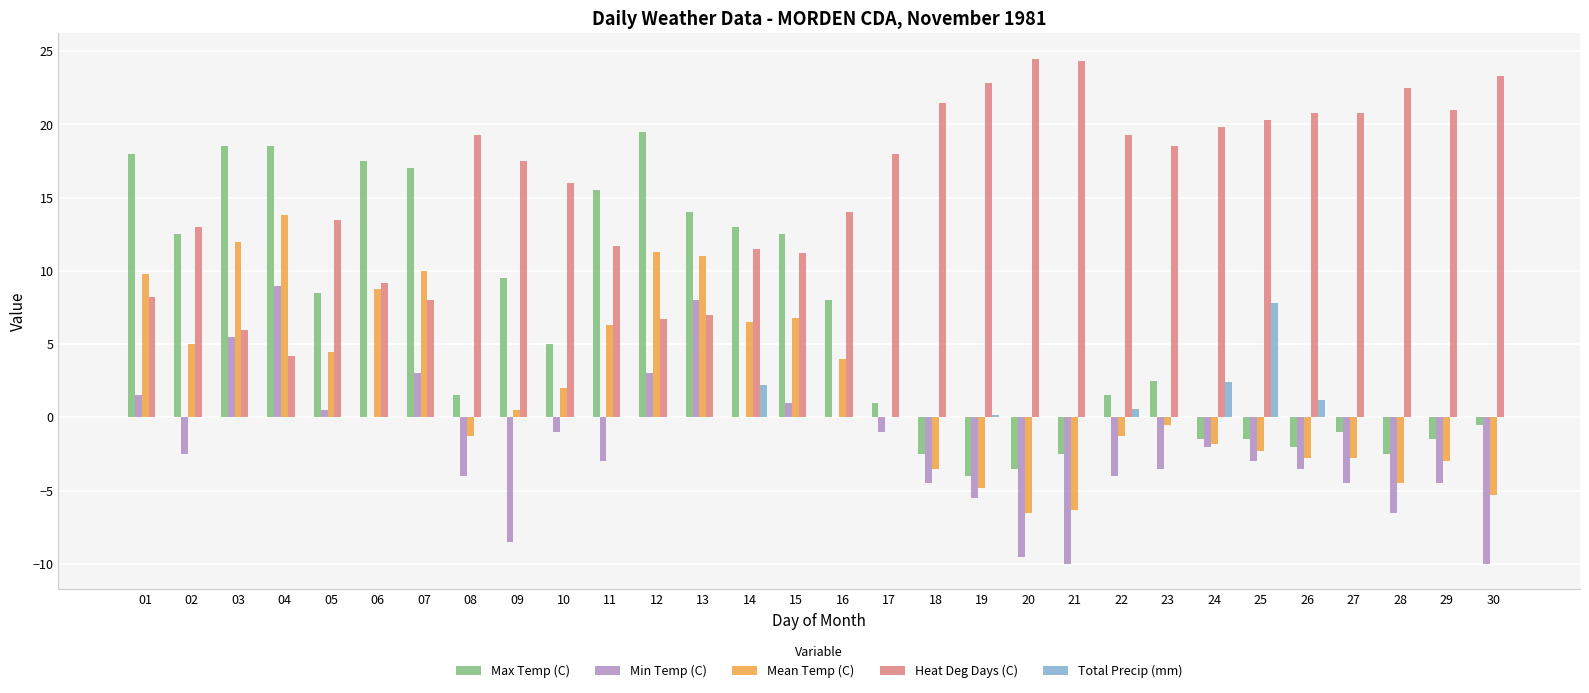

What are all the series names shown in the legend?

Max Temp (C), Min Temp (C), Mean Temp (C), Heat Deg Days (C), Total Precip (mm)